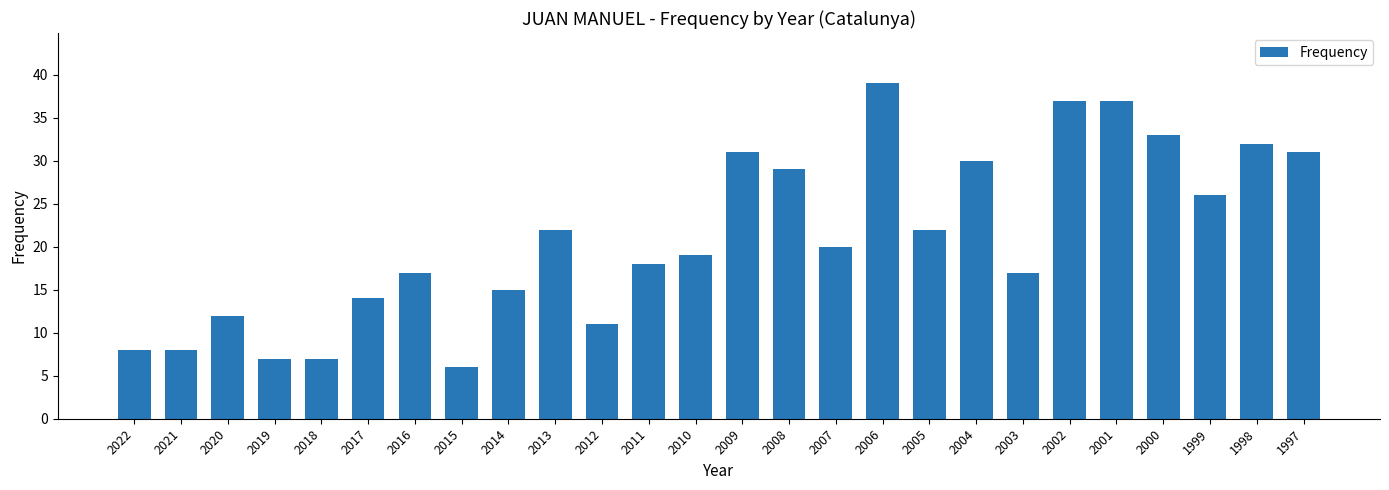

At which category does the chart reach its peak across all series?

2006